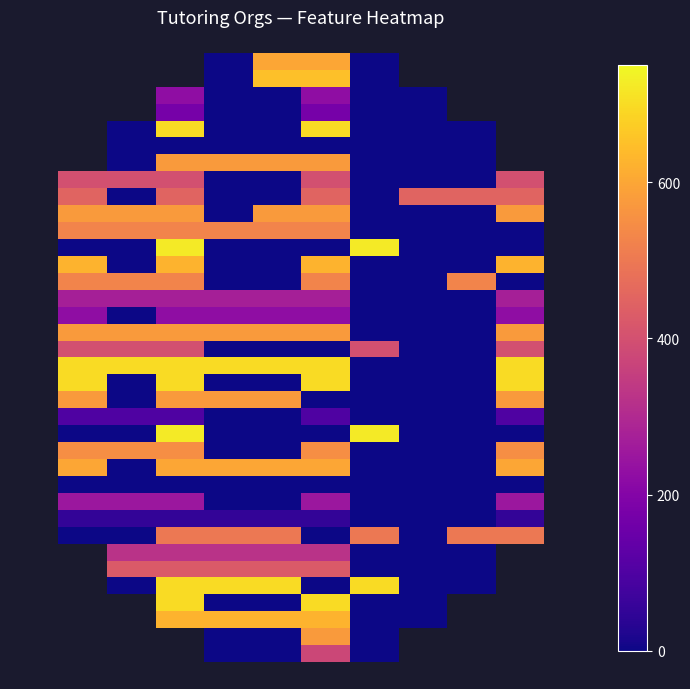

How many data points does each series have?

12